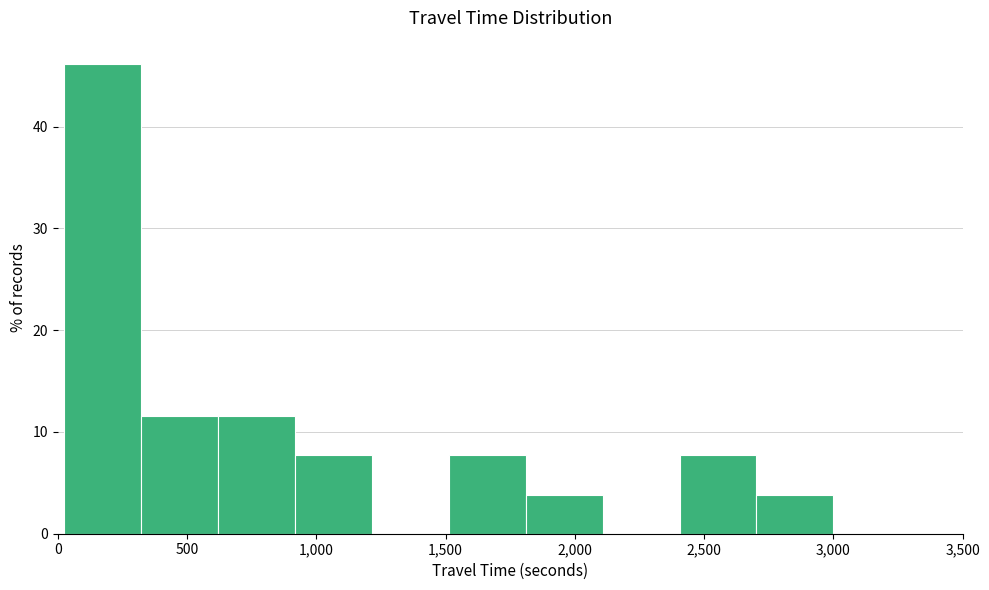

Which range on the x-axis has the tallest bar?

50 to 300